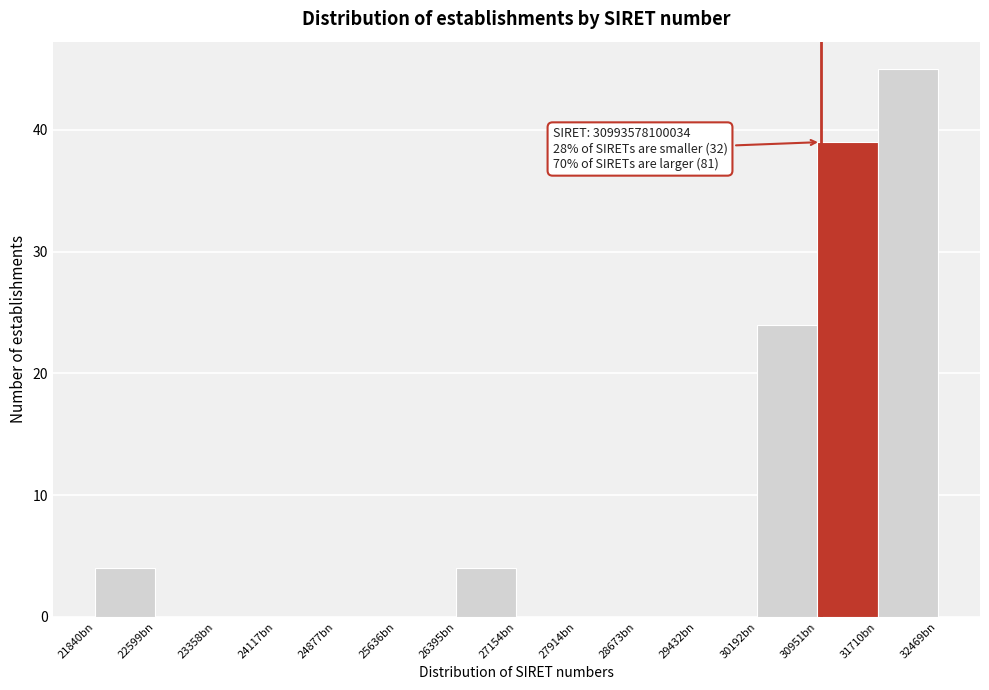

Reading left to right, what are all the values shown in this chart?

21840bn=4	22599bn=0	23358bn=0	24117bn=0	24877bn=0	25636bn=0	26395bn=4	27154bn=0	27914bn=0	28673bn=0	29432bn=0	30192bn=24	30951bn=39	31710bn=45